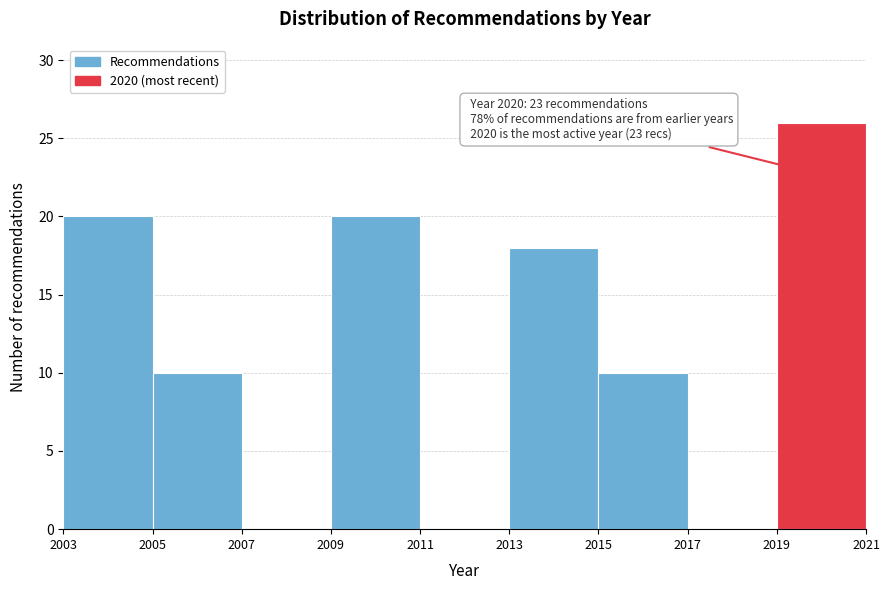

Which range on the x-axis has the tallest bar?

2019 to 2021